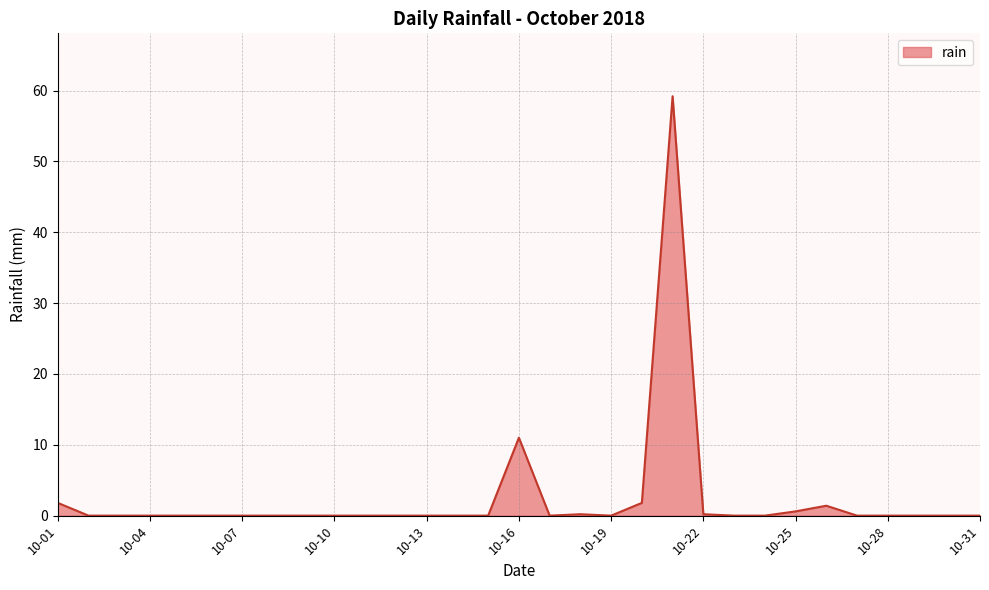

What is the difference between the maximum and minimum values?

59.2